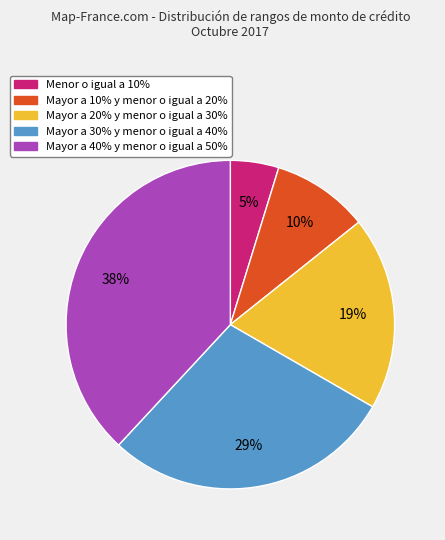

Rank the categories by value from highest to lowest.

Mayor a 40% y menor o igual a 50%, Mayor a 30% y menor o igual a 40%, Mayor a 20% y menor o igual a 30%, Mayor a 10% y menor o igual a 20%, Menor o igual a 10%